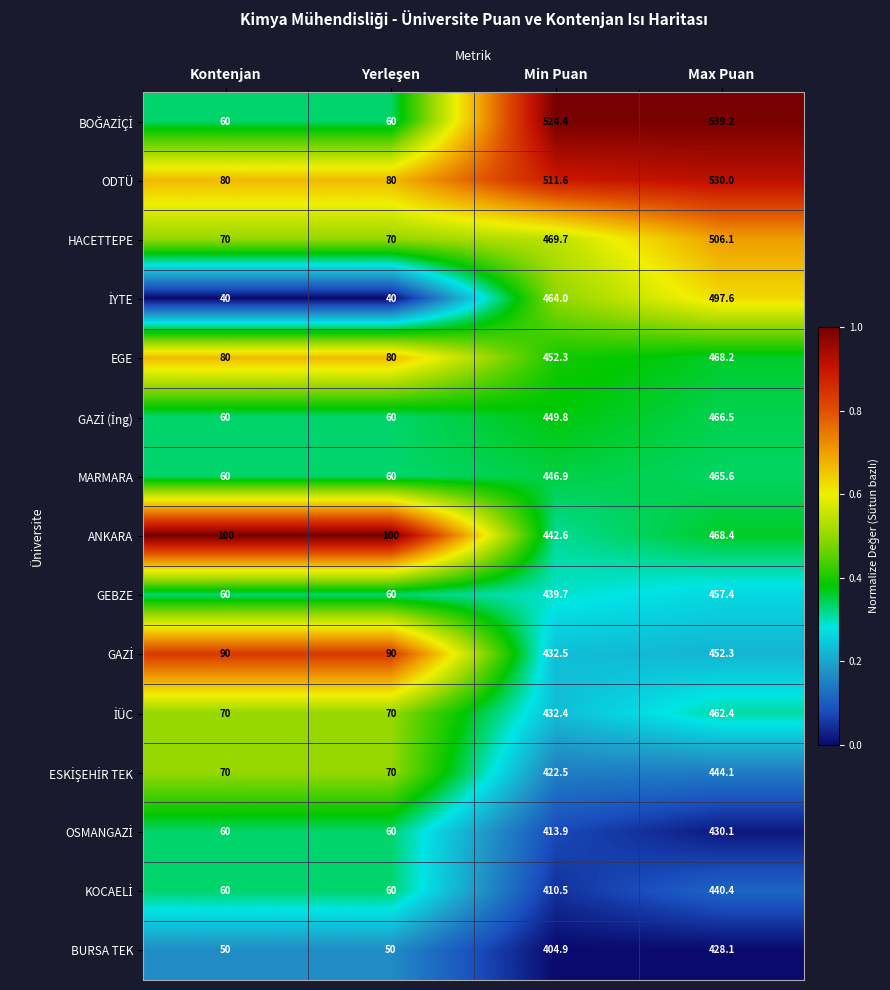

What is the difference between the highest and lowest values at Kontenjan?

60.0